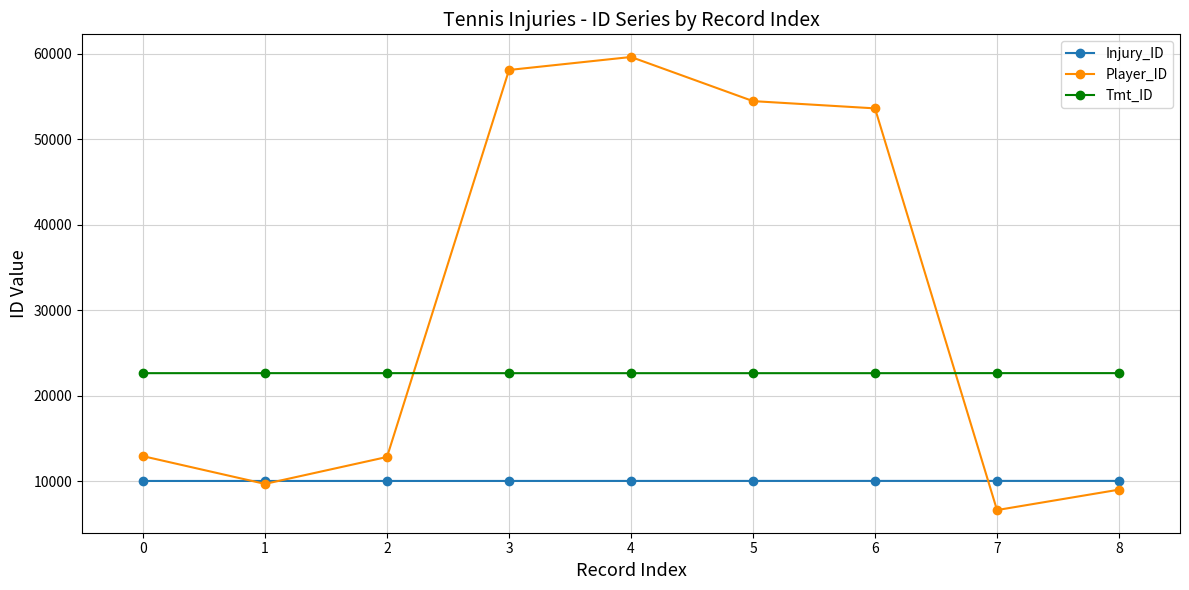

What is the total value across all series at 1?

42327